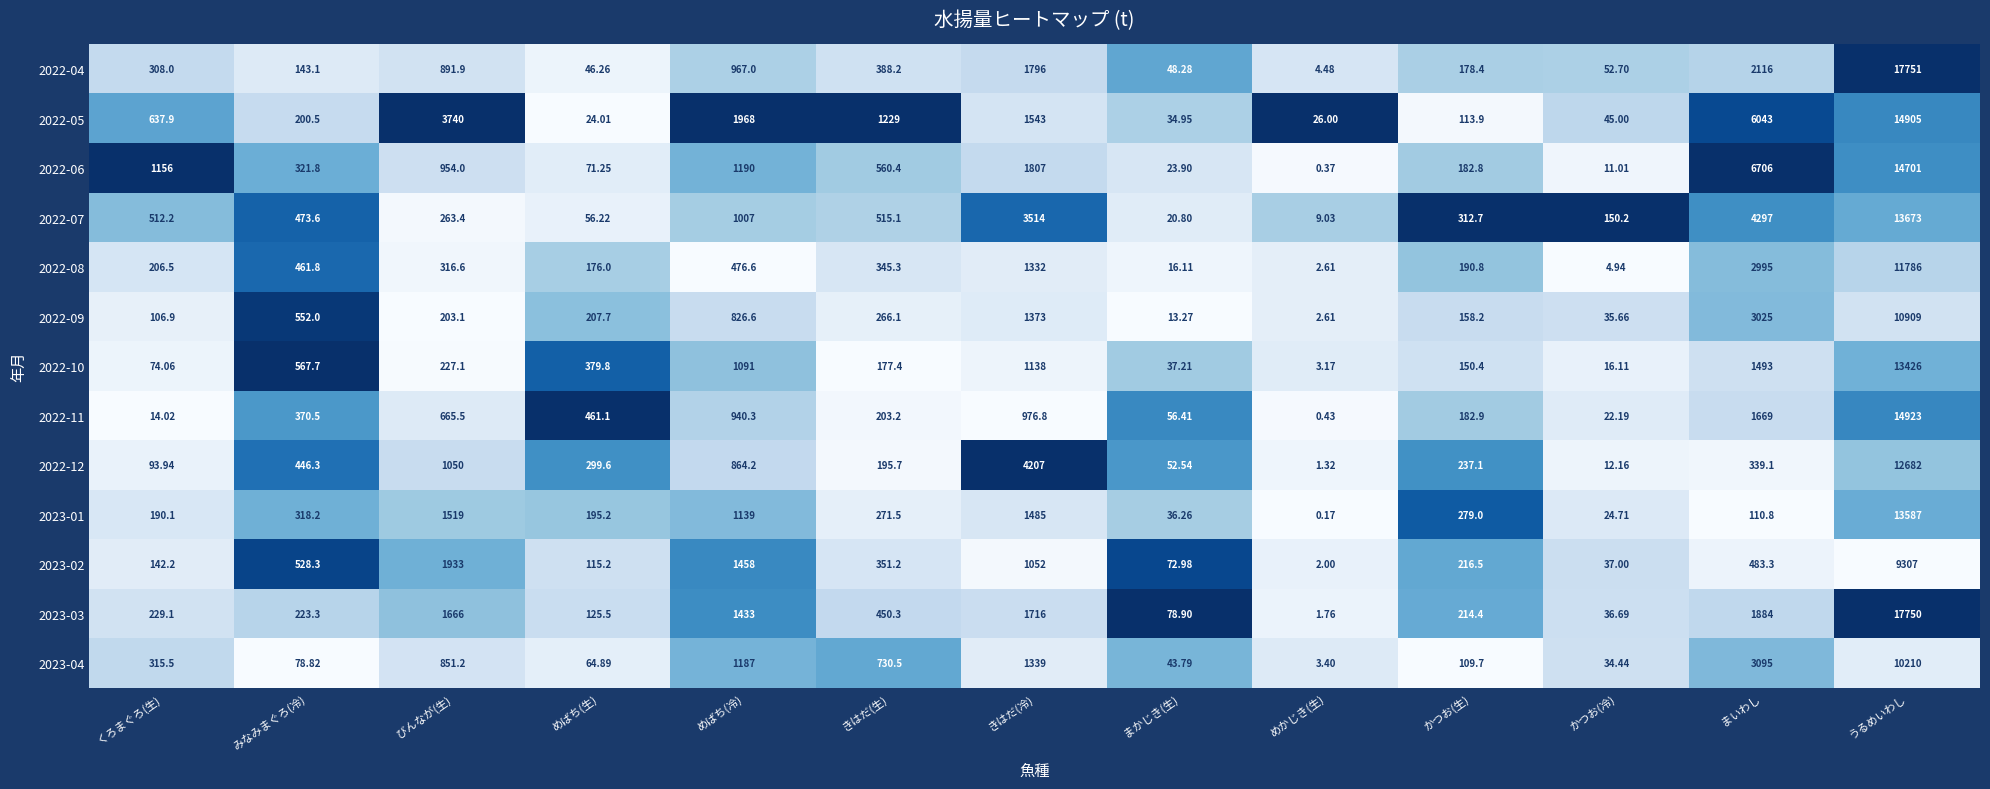

Where is 2023-04 nearest to the value 5106?

まいわし